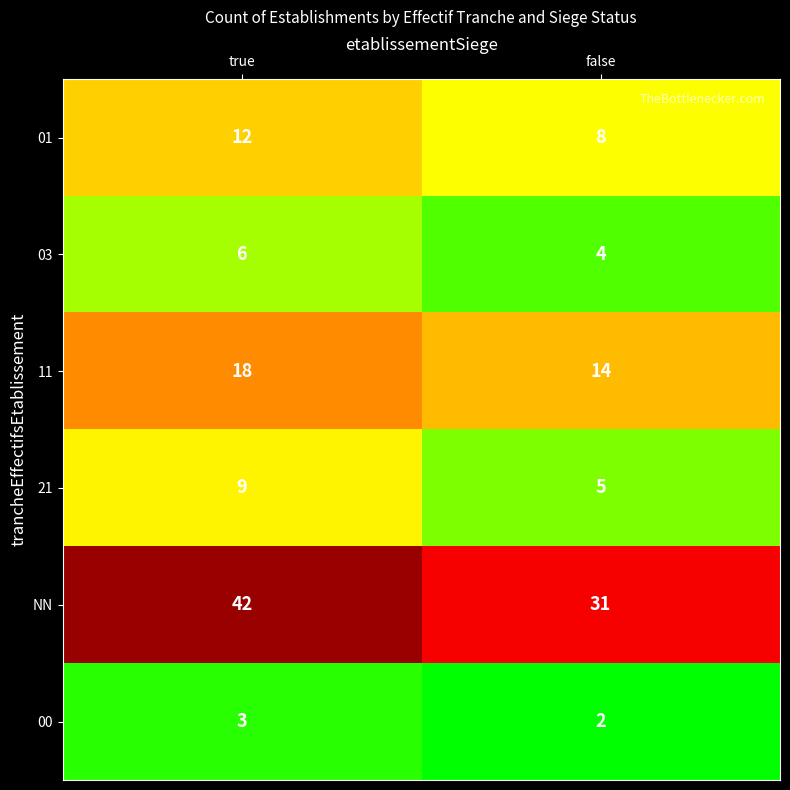

Reading left to right, extract all data points from this chart.

01: 12	8
03: 6	4
11: 18	14
21: 9	5
NN: 42	31
00: 3	2